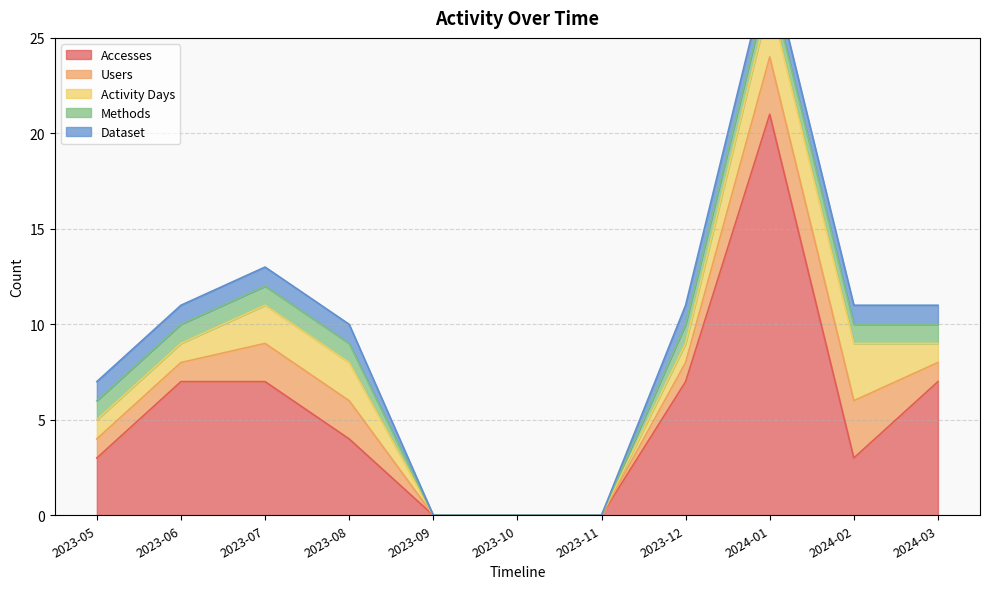

Rank the series by their maximum value, from lowest to highest.

Methods, Dataset, Users, Activity Days, Accesses